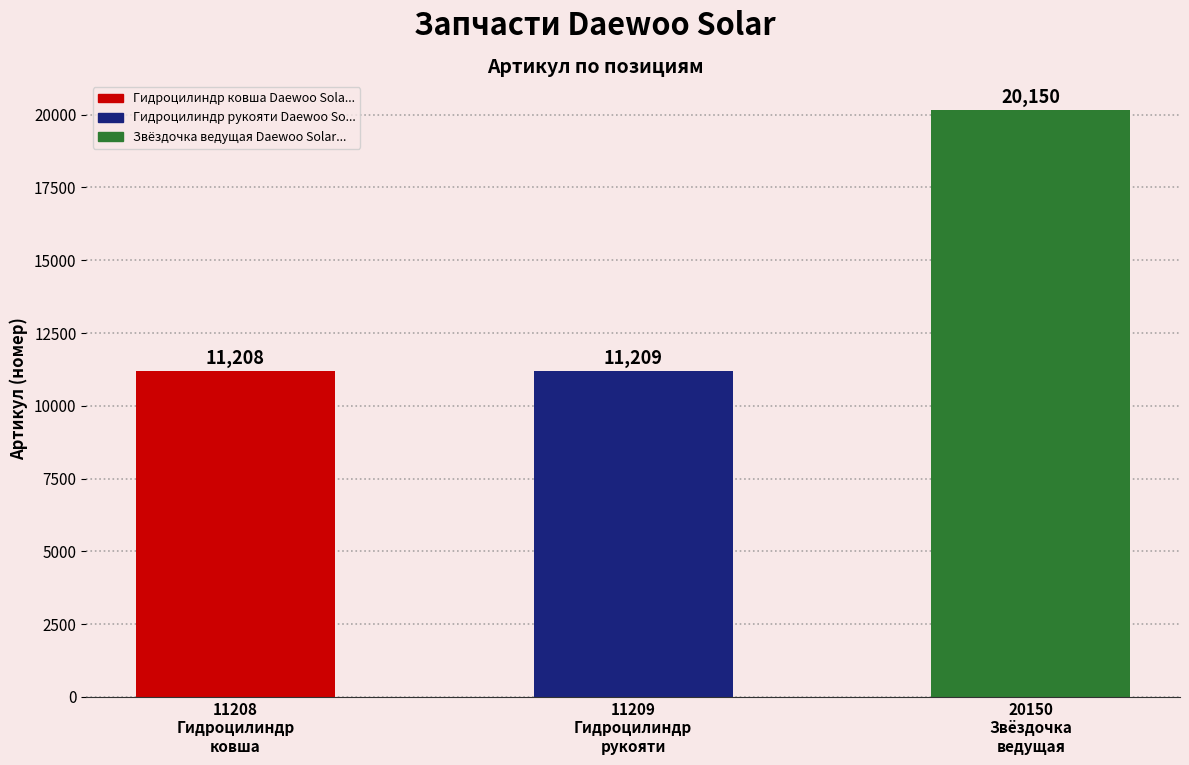

What is the ratio of the value at 11209
Гидроцилиндр
рукояти to the value at 11208
Гидроцилиндр
ковша?

1.0